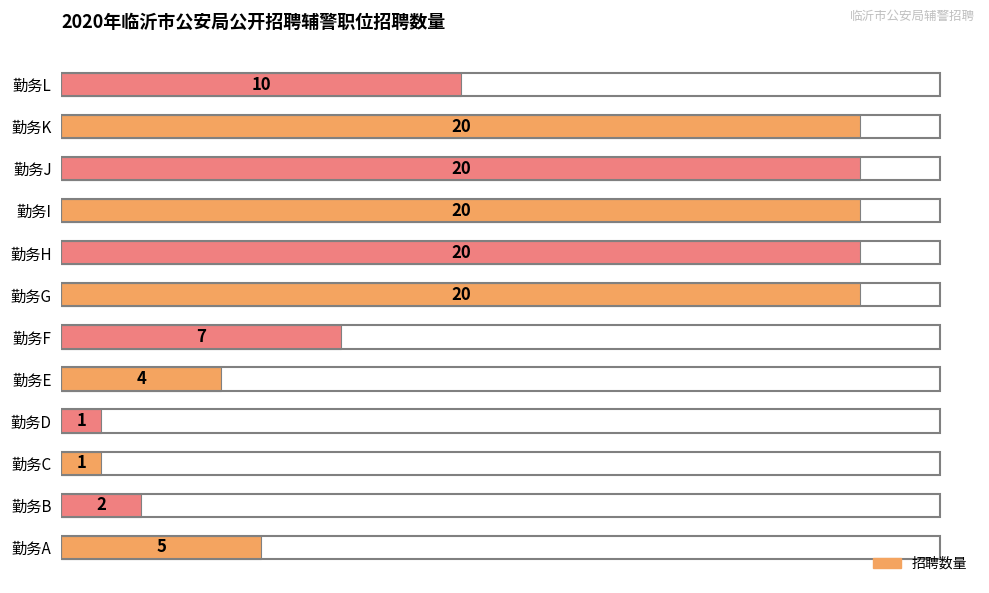

How many distinct data groups are displayed?

1